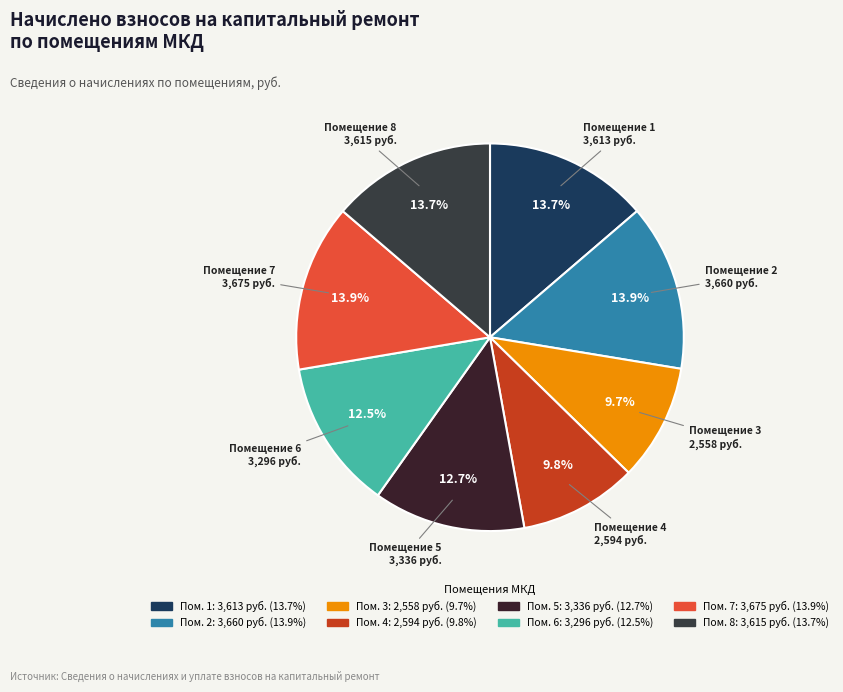

How many segments does this pie chart have?

8